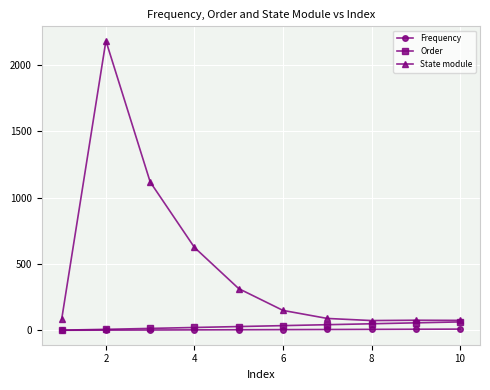

What is the difference between the maximum and minimum values in the Frequency series?

8.6